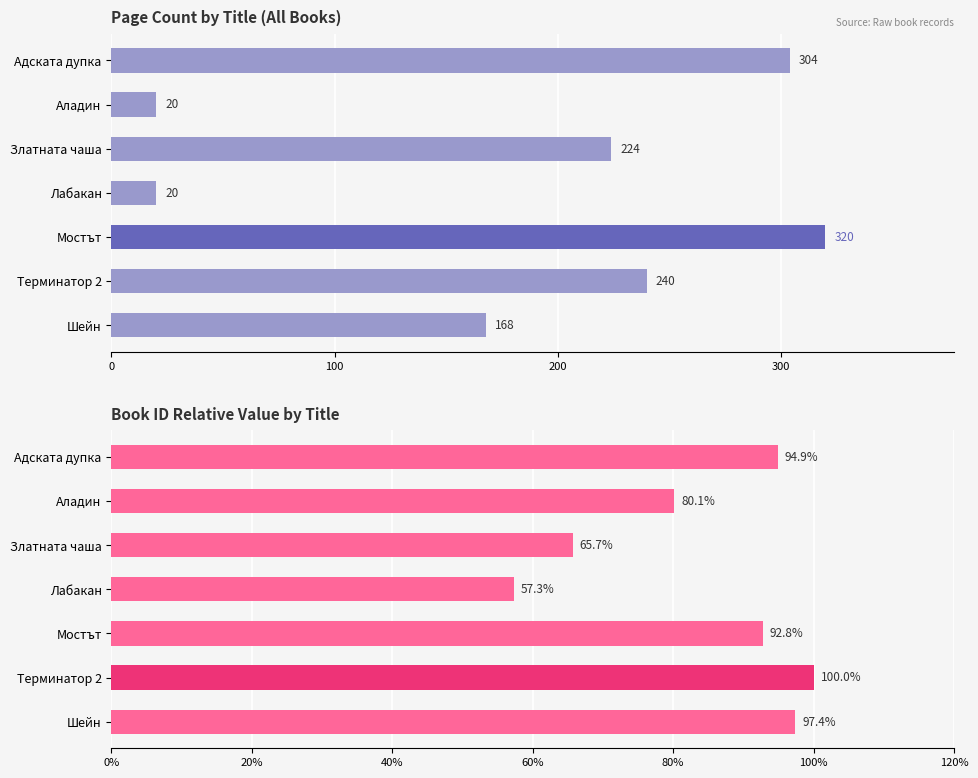

Reading right to left, transcribe all the data shown in this chart.

pageCount: 168.0	240.0	320.0	20.0	224.0	20.0	304.0
id (normalised): 97.4	100.0	92.8	57.3	65.7	80.1	94.9